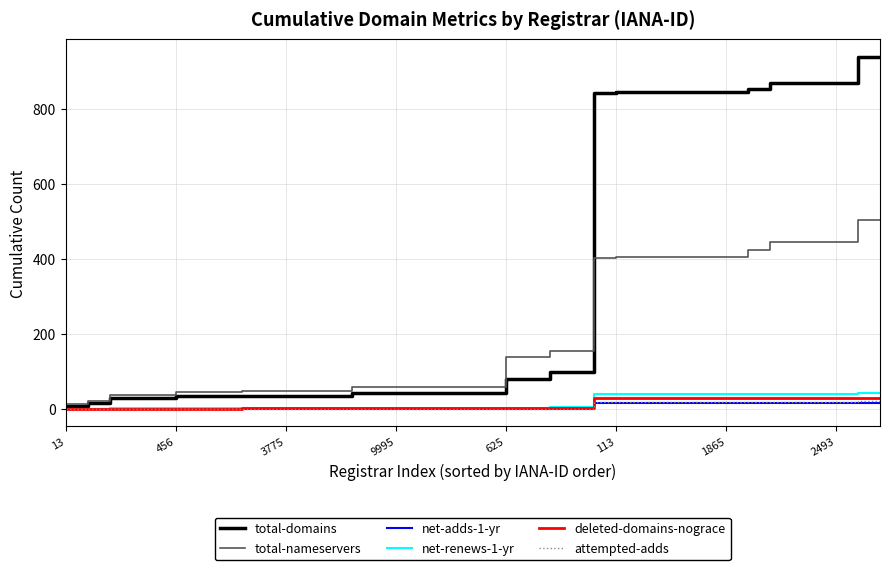

Which series has the largest total across all categories?

total-domains